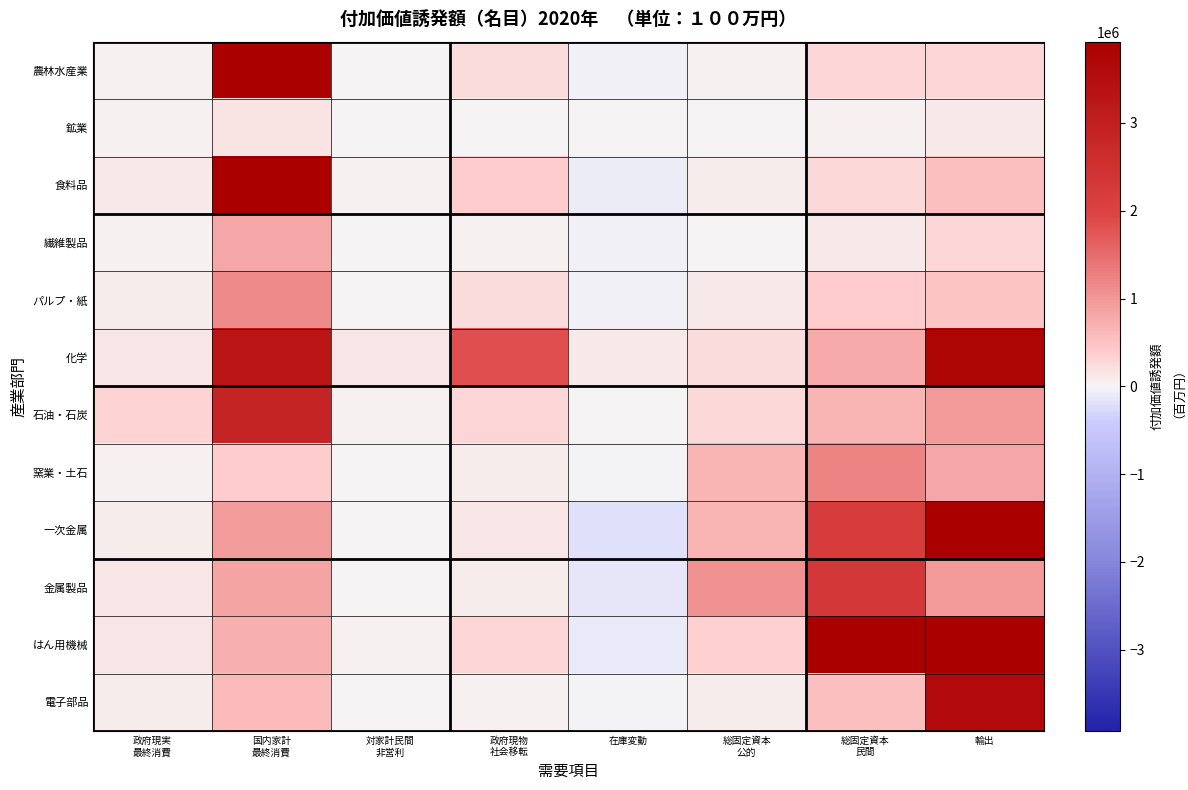

Reading left to right, what are all the values shown in this chart?

農林水産業: 政府現実
最終消費=47591	国内家計
最終消費=4902759	対家計民間
非営利=24083	政府現物
社会移転=226741	在庫変動=-38868	総固定資本
公的=56431	総固定資本
民間=299579	輸出=287672
鉱業: 政府現実
最終消費=31906	国内家計
最終消費=157465	対家計民間
非営利=2481	政府現物
社会移転=20123	在庫変動=992	総固定資本
公的=21143	総固定資本
民間=56991	輸出=93949
食料品: 政府現実
最終消費=93026	国内家計
最終消費=12663569	対家計民間
非営利=41270	政府現物
社会移転=397789	在庫変動=-68270	総固定資本
公的=76724	総固定資本
民間=266428	輸出=521834
繊維製品: 政府現実
最終消費=30969	国内家計
最終消費=826956	対家計民間
非営利=5007	政府現物
社会移転=41874	在庫変動=-43804	総固定資本
公的=22468	総固定資本
民間=109881	輸出=304623
パルプ・紙: 政府現実
最終消費=85749	国内家計
最終消費=1156879	対家計民間
非営利=23239	政府現物
社会移転=228600	在庫変動=-50747	総固定資本
公的=103877	総固定資本
民間=368196	輸出=487577
化学: 政府現実
最終消費=145924	国内家計
最終消費=3285751	対家計民間
非営利=149488	政府現物
社会移転=1822976	在庫変動=118556	総固定資本
公的=218643	総固定資本
民間=774217	輸出=3793375
石油・石炭: 政府現実
最終消費=333506	国内家計
最終消費=2872429	対家計民間
非営利=35215	政府現物
社会移転=287602	在庫変動=12837	総固定資本
公的=262385	総固定資本
民間=667355	輸出=957483
窯業・土石: 政府現実
最終消費=36420	国内家計
最終消費=380507	対家計民間
非営利=11010	政府現物
社会移転=79344	在庫変動=-30167	総固定資本
公的=644870	総固定資本
民間=1213747	輸出=800635
一次金属: 政府現実
最終消費=88318	国内家計
最終消費=948705	対家計民間
非営利=19863	政府現物
社会移転=129407	在庫変動=-193151	総固定資本
公的=644223	総固定資本
民間=2152517	輸出=4320098
金属製品: 政府現実
最終消費=141476	国内家計
最終消費=839562	対家計民間
非営利=13168	政府現物
社会移転=90755	在庫変動=-143386	総固定資本
公的=1068692	総固定資本
民間=2322847	輸出=969272
はん用機械: 政府現実
最終消費=145834	国内家計
最終消費=710512	対家計民間
非営利=44194	政府現物
社会移転=277325	在庫変動=-105967	総固定資本
公的=357508	総固定資本
民間=6962342	輸出=6009199
電子部品: 政府現実
最終消費=69017	国内家計
最終消費=604516	対家計民間
非営利=17296	政府現物
社会移転=37781	在庫変動=-23298	総固定資本
公的=74639	総固定資本
民間=548517	輸出=3603648